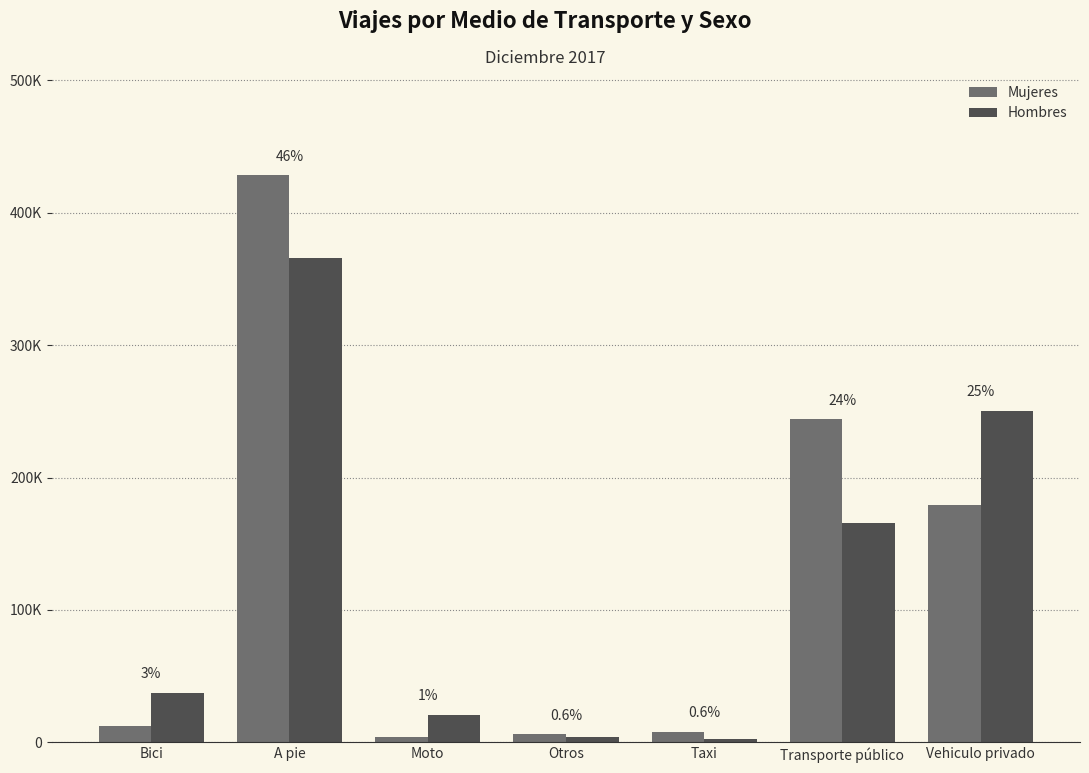

At how many categories does at least one series exceed 70349?

3